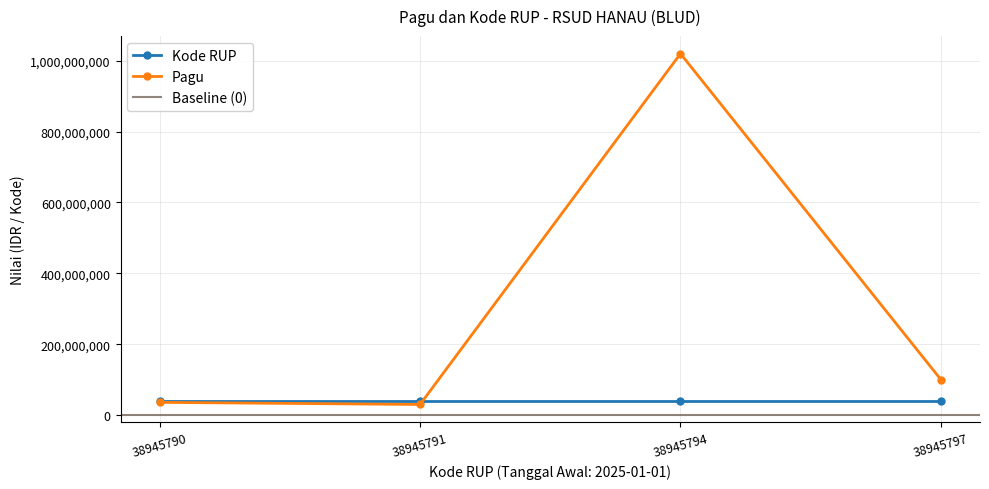

What is the value of the Pagu point at the 4th from the left?

100000000